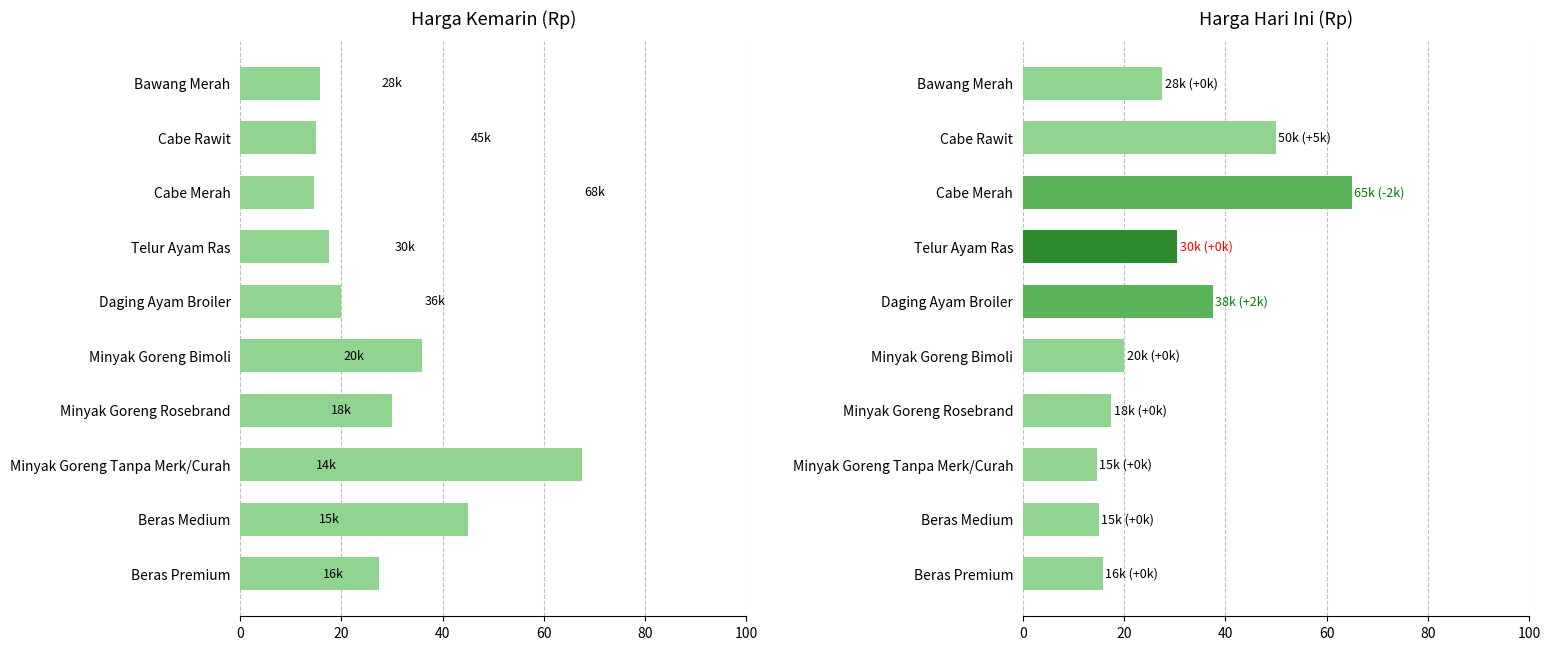

List the series in order of their peak value, highest first.

Harga Kemarin (Rp), Harga Hari Ini (Rp)